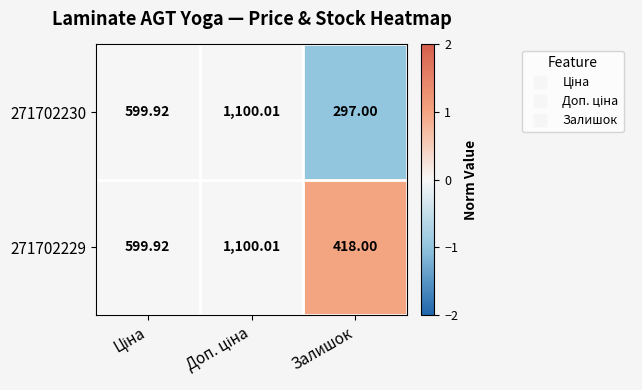

At which category does the chart reach its minimum across all series?

Залишок